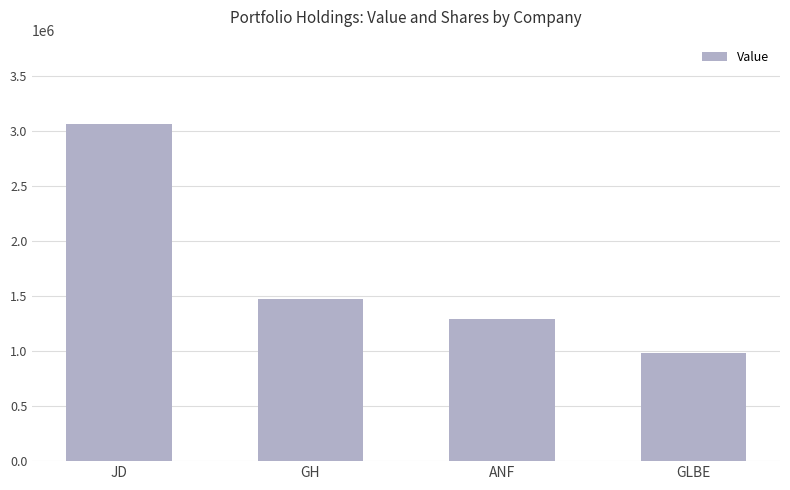

The chart shows a value of 3063000 at JD. True or false?

True